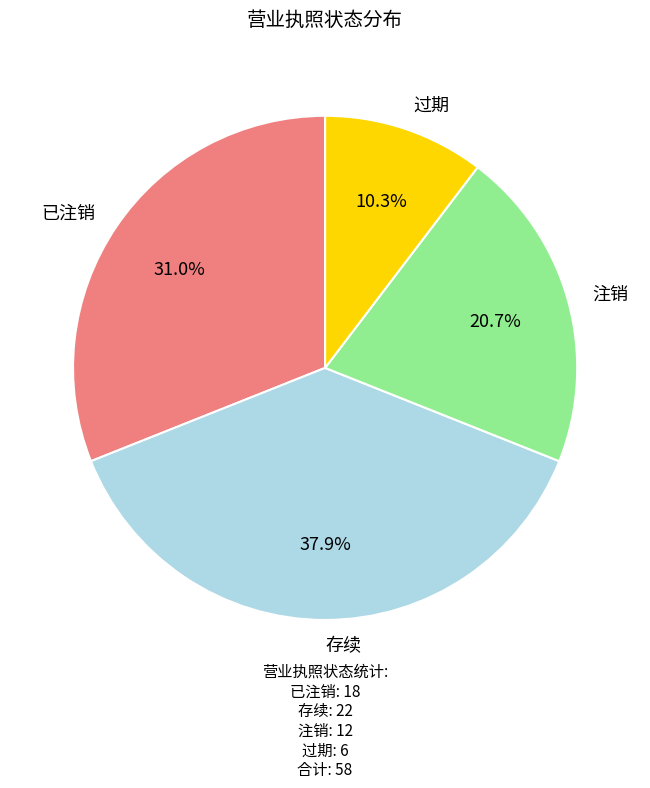

Is there any slice that represents more than half of the pie?

No